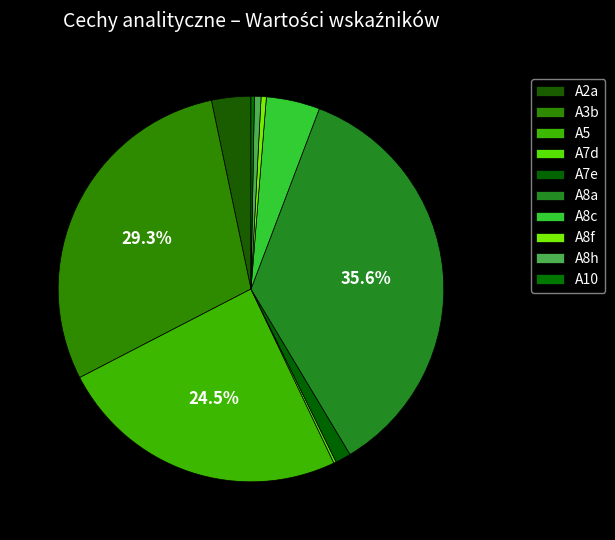

The A7e slice represents 14% of the pie. True or false?

False